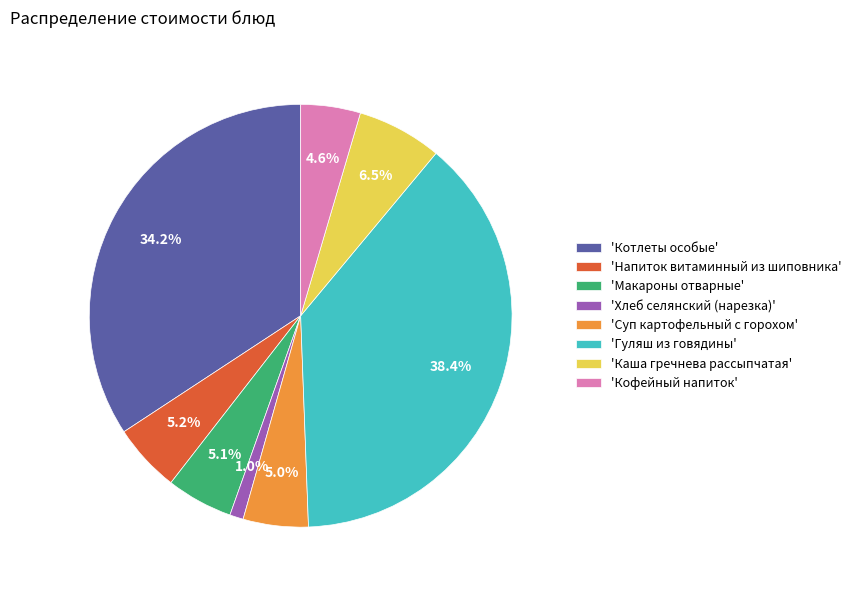

What is the ratio of the value at 'Суп картофельный с горохом' to the value at 'Кофейный напиток'?

1.1